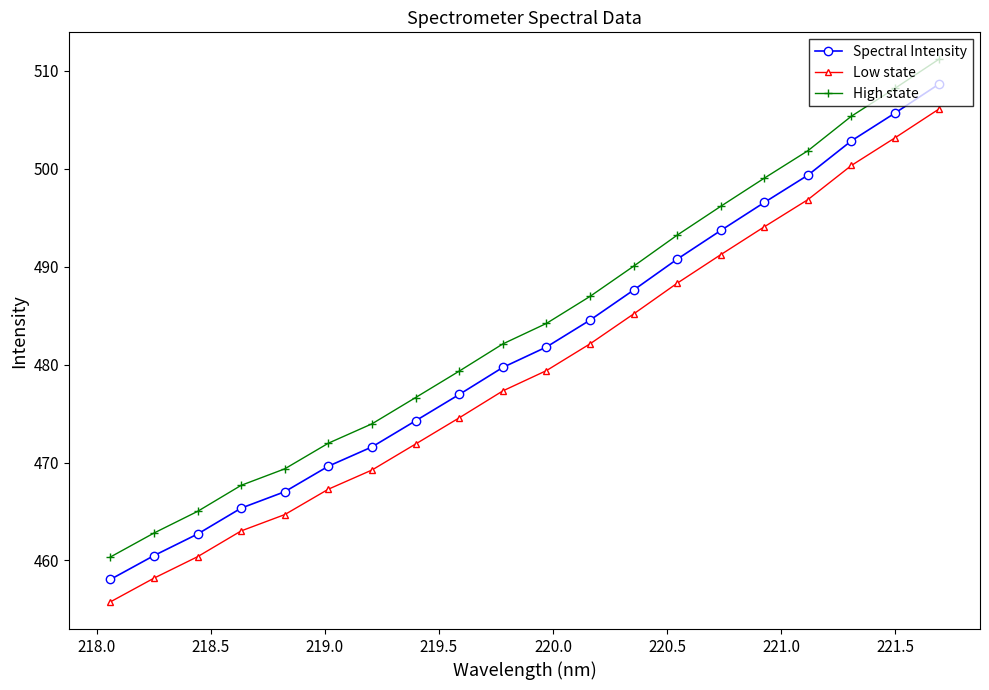

True or false: Low state and Spectral Intensity cross at least once.

False